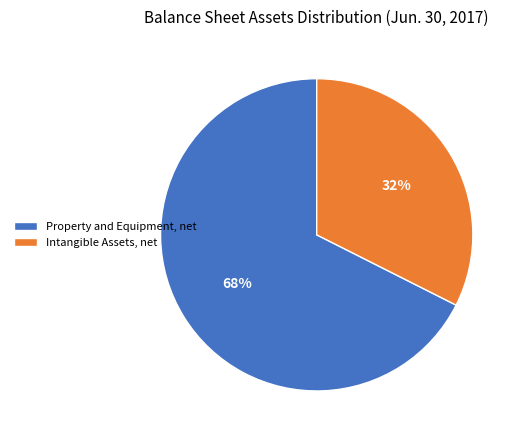

What percentage is the Property and Equipment, net slice, to the nearest percent?

68%